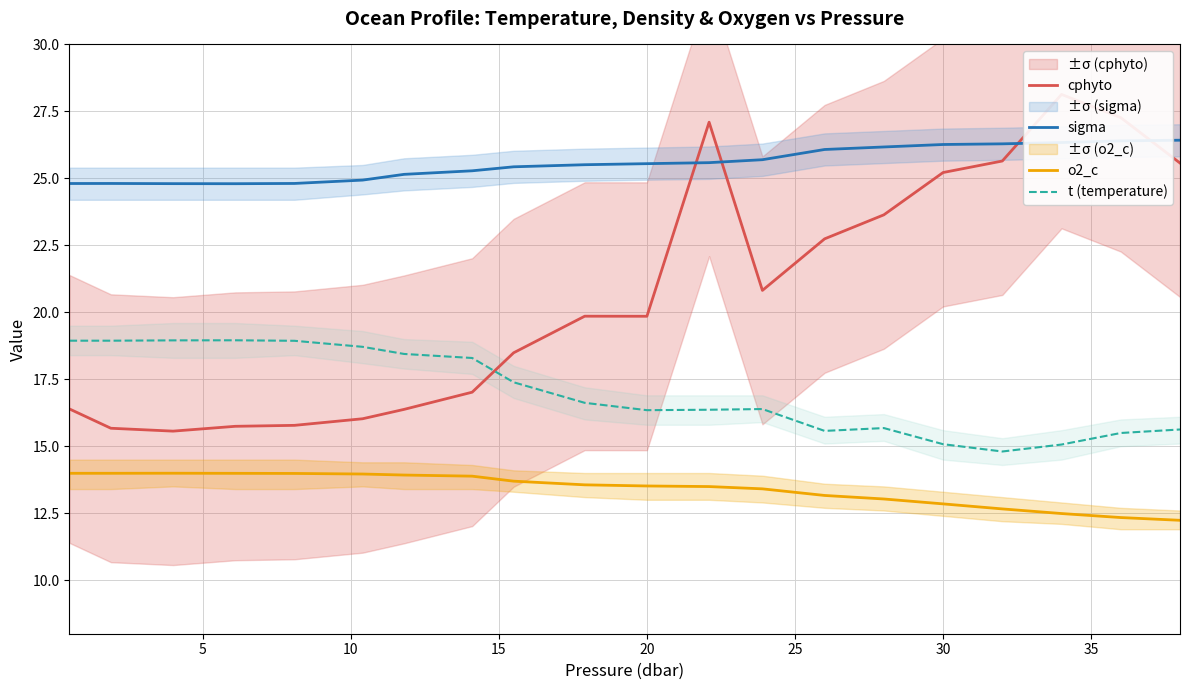

True or false: t (temperature) and sigma cross at least once.

False